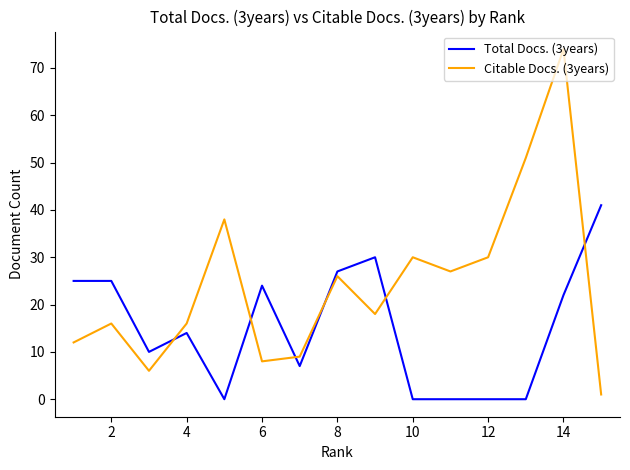

List the series in order of their peak value, highest first.

Citable Docs. (3years), Total Docs. (3years)